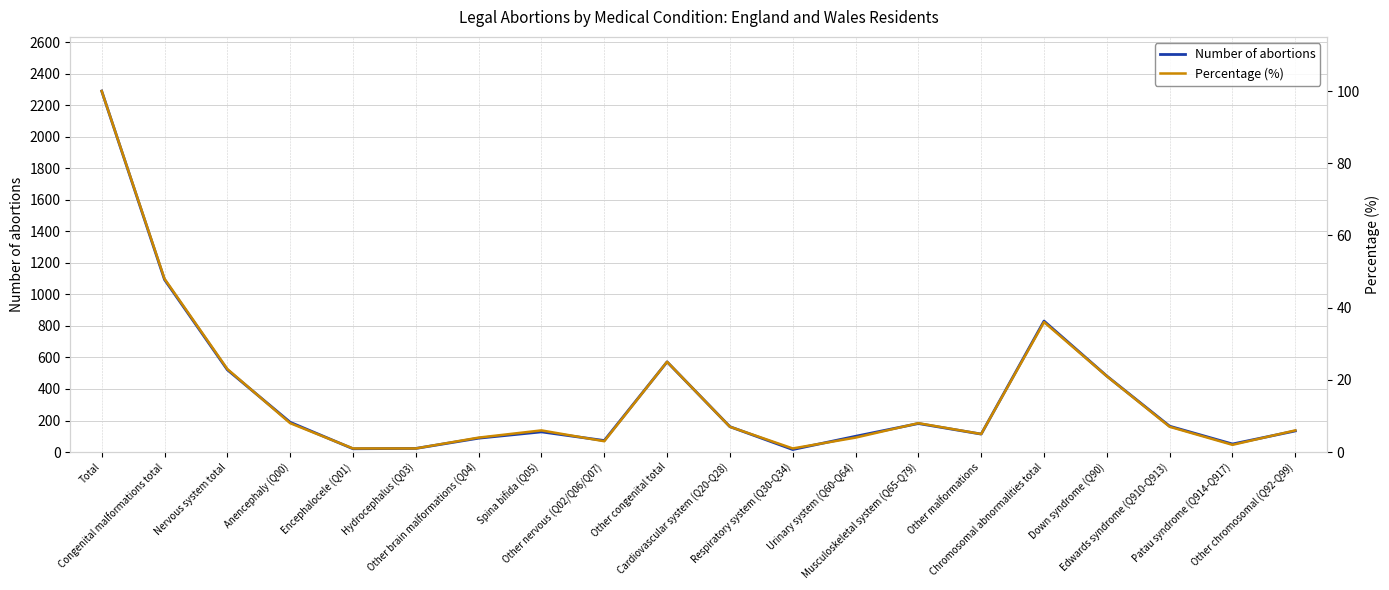

List the labels in order of Number of abortions value, largest first.

Total, Congenital malformations total, Chromosomal abnormalities total, Other congenital total, Nervous system total, Down syndrome (Q90), Anencephaly (Q00), Musculoskeletal system (Q65-Q79), Edwards syndrome (Q910-Q913), Cardiovascular system (Q20-Q28), Other chromosomal (Q92-Q99), Spina bifida (Q05), Other malformations, Urinary system (Q60-Q64), Other brain malformations (Q04), Other nervous (Q02/Q06/Q07), Patau syndrome (Q914-Q917), Hydrocephalus (Q03), Encephalocele (Q01), Respiratory system (Q30-Q34)